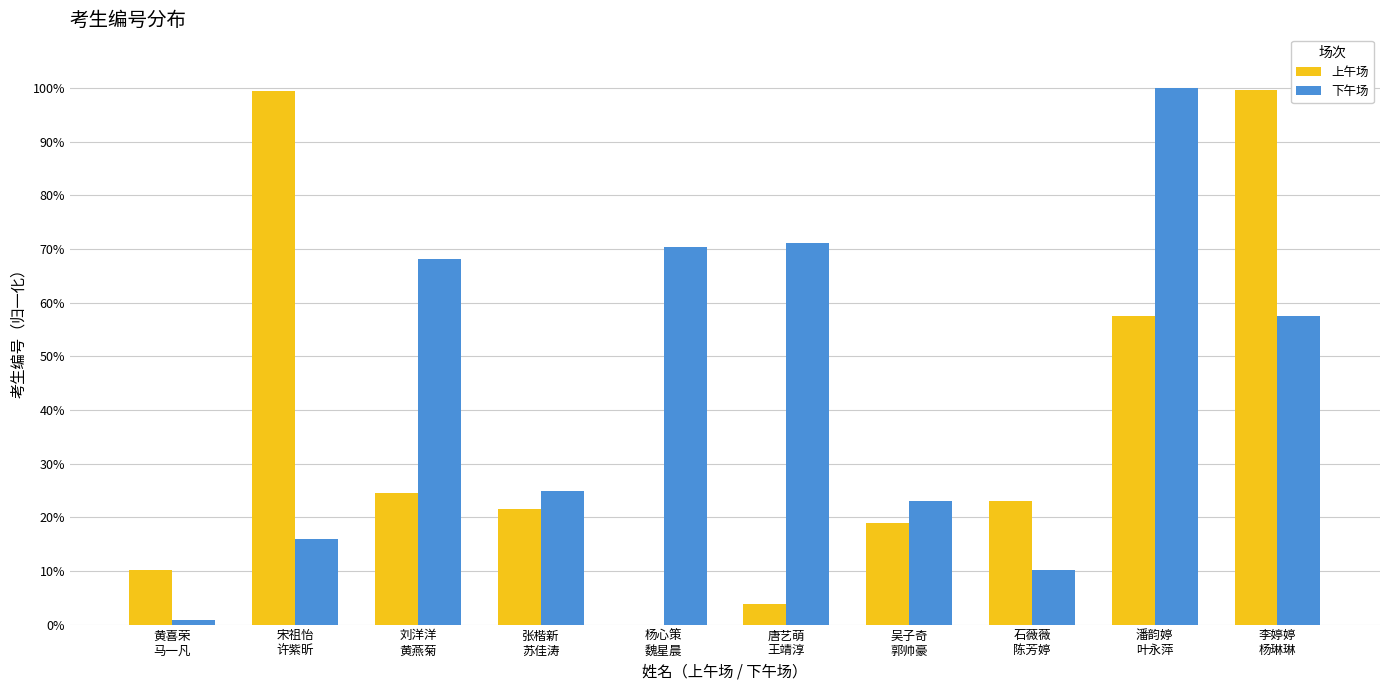

What is the sum of all 下午场 values?

442.0